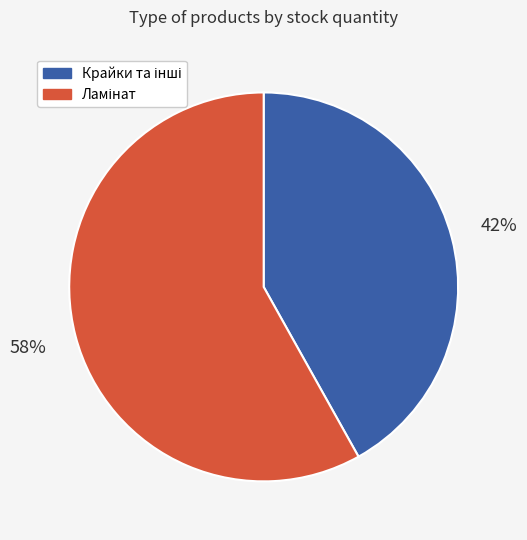

Is there a majority slice in this chart?

Yes